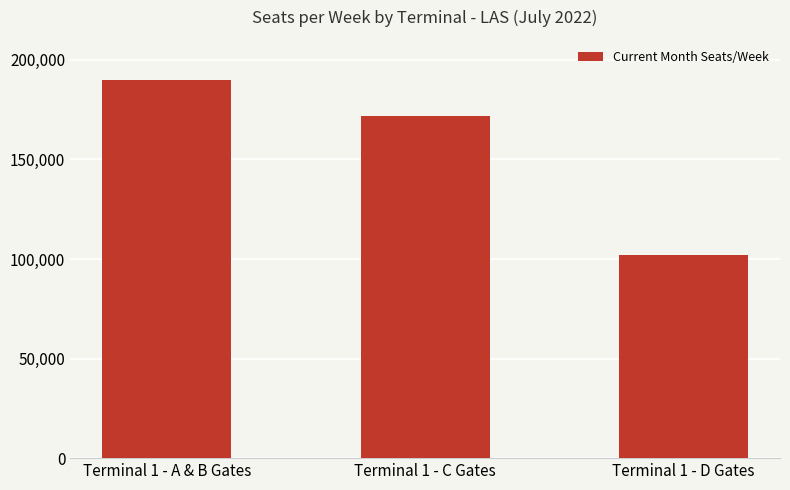

How many data points are less than 171884?

1